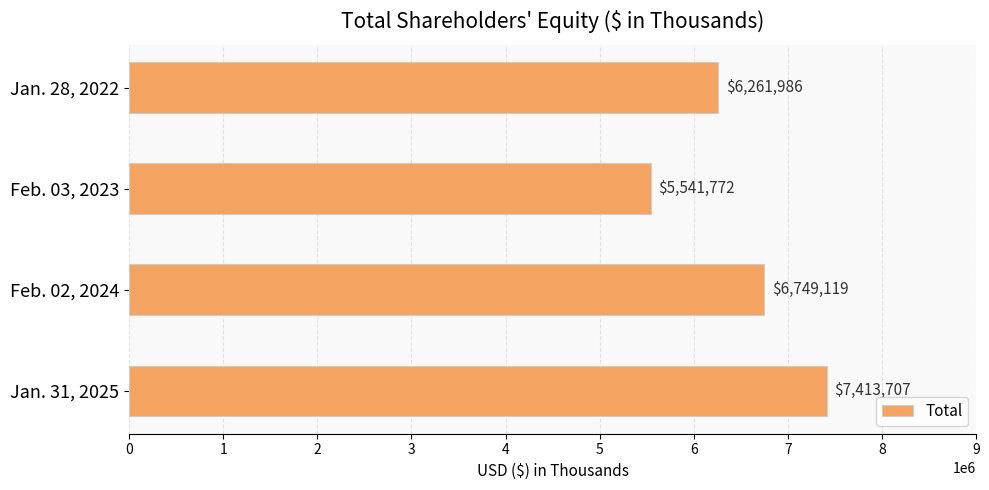

What is the greatest value displayed?

7413707